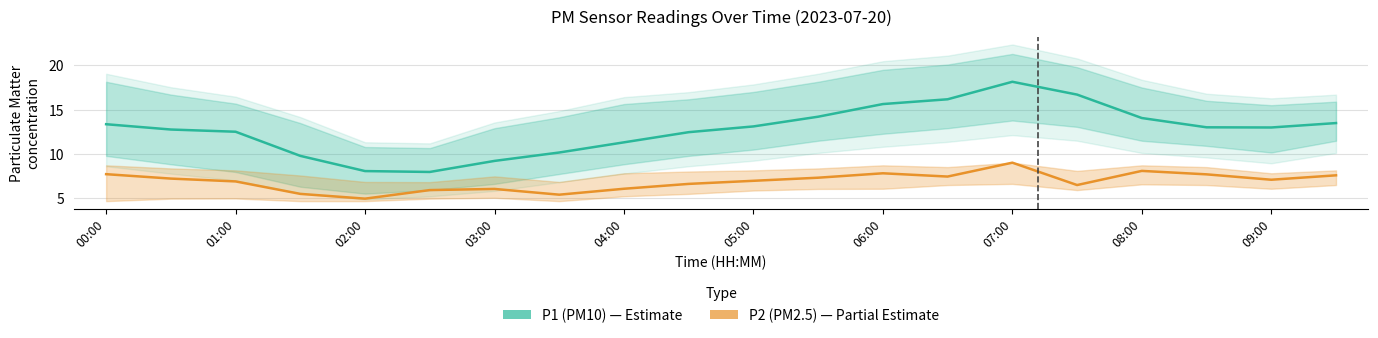

Is this an area chart (filled region under the line)?

No